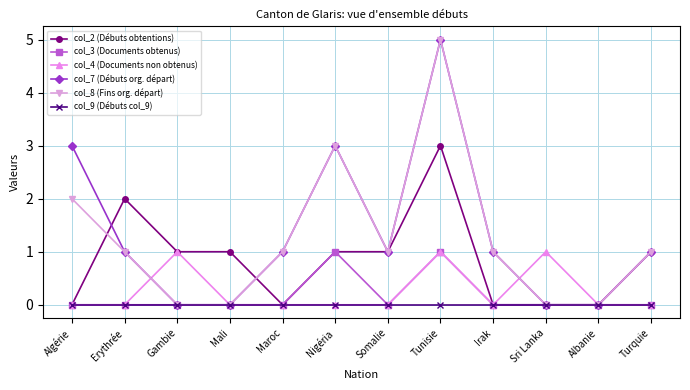

How many lines are shown in the chart?

6